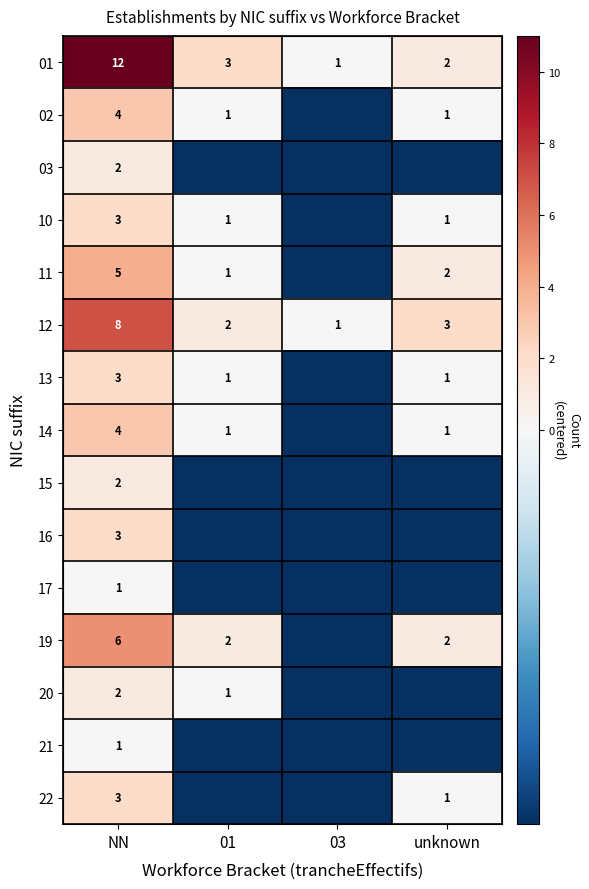

Is the value of 16 at NN greater than the value of 20 at 01?

Yes